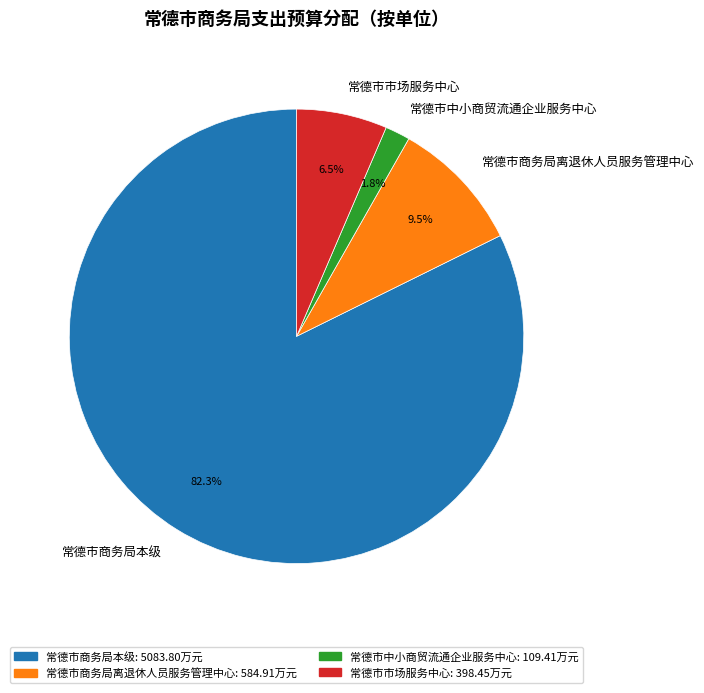

What is the largest slice in the pie chart?

常德市商务局本级